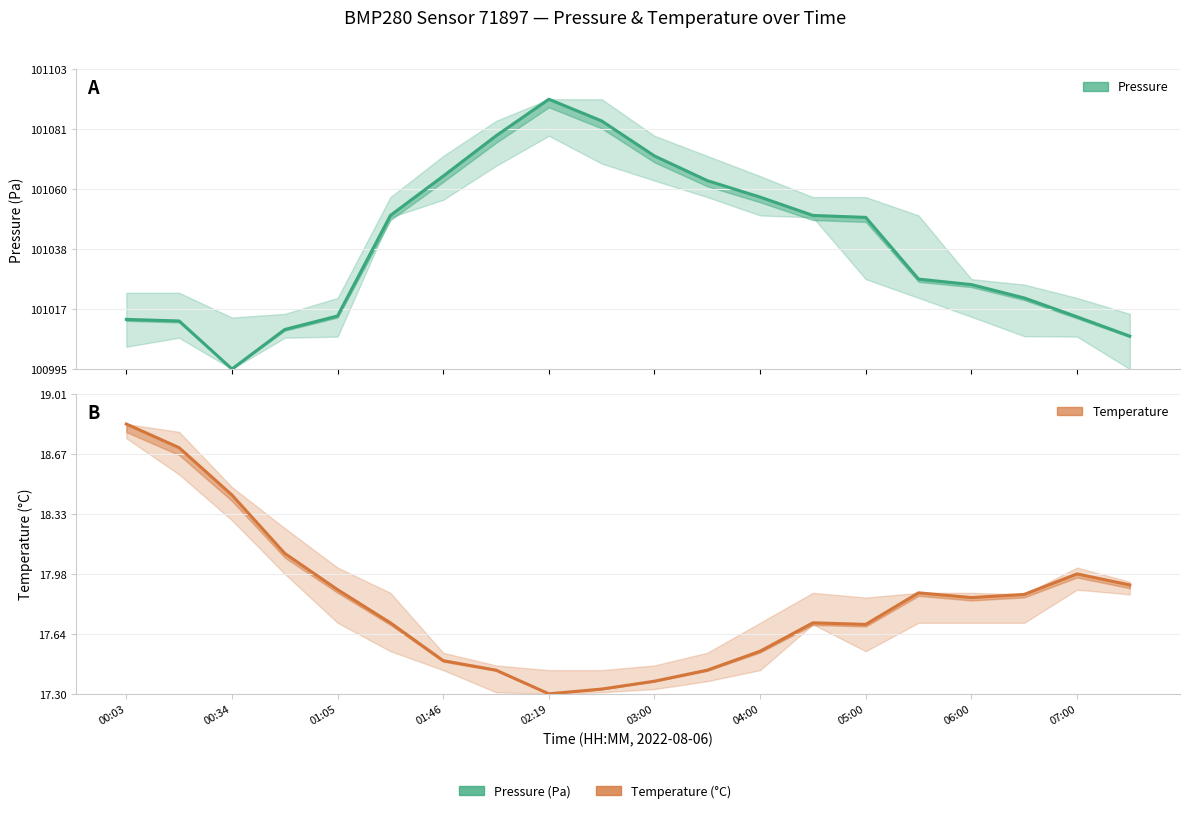

Does the chart display data point markers on the line(s)?

No